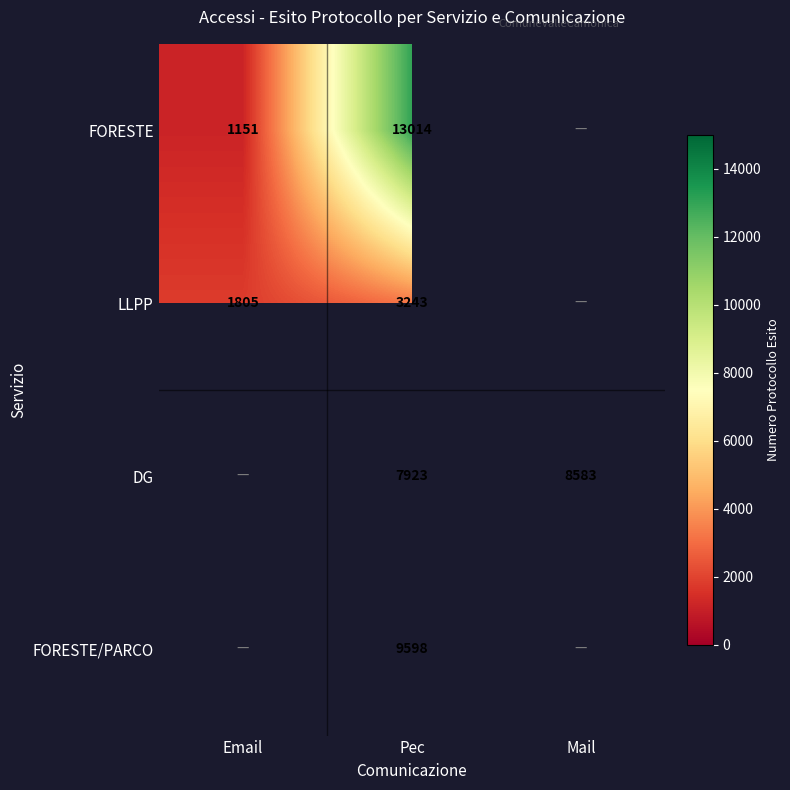

Rank the series at Pec from highest to lowest value.

FORESTE, FORESTE/PARCO, DG, LLPP